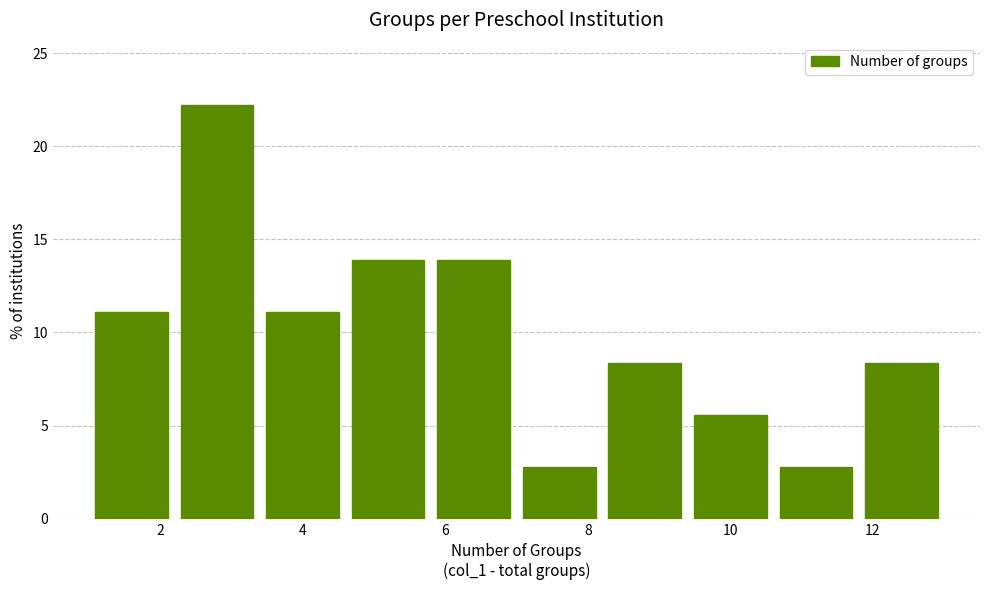

Reading left to right, transcribe this chart: for each bar, give the range it covers on the x-axis and its height. The values are not printed on the chart, so give them approximately, as read against the axis.

1.0 to 2.2: 11.0
2.2 to 3.4: 22.0
3.4 to 4.6: 11.0
4.6 to 5.8: 14.0
5.8 to 7.0: 14.0
7.0 to 8.2: 3.0
8.2 to 9.4: 8.5
9.4 to 10.6: 5.5
10.6 to 11.8: 3.0
11.8 to 13.0: 8.5